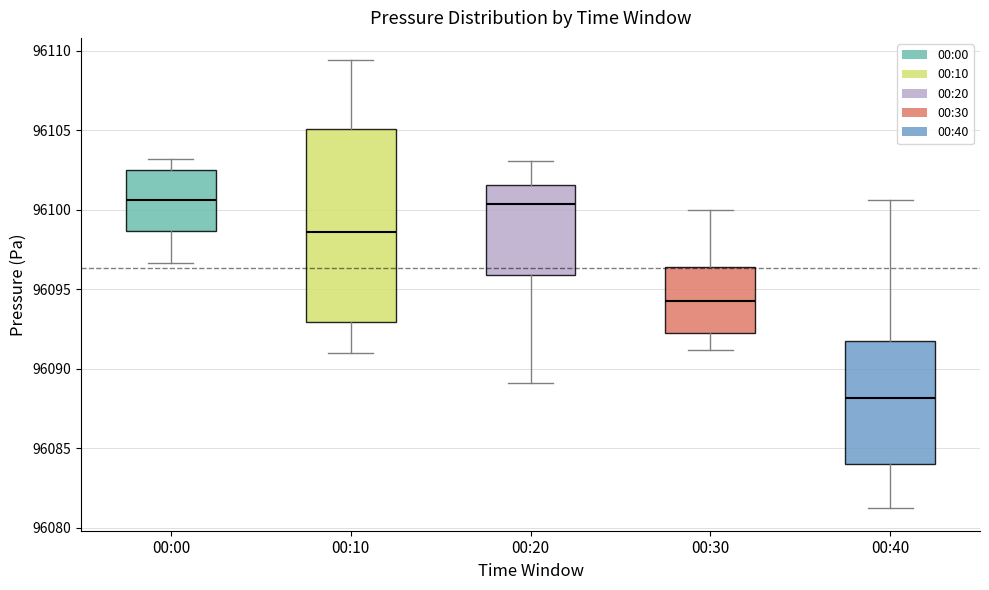

Reading left to right, transcribe this box plot: for each box, give where its median line is, the range the box spans, and where its two whiskers end, as read against the y-axis. The values are not printed on the chart, so give them approximately, as read against the axis.

00:00: median 96100.5, box 96098.5 to 96102.5, whiskers 96096.5 to 96103.0
00:10: median 96098.5, box 96093.0 to 96105.0, whiskers 96091.0 to 96109.5
00:20: median 96100.5, box 96096.0 to 96101.5, whiskers 96089.0 to 96103.0
00:30: median 96094.5, box 96092.0 to 96096.5, whiskers 96091.0 to 96100.0
00:40: median 96088.0, box 96084.0 to 96091.5, whiskers 96081.0 to 96100.5